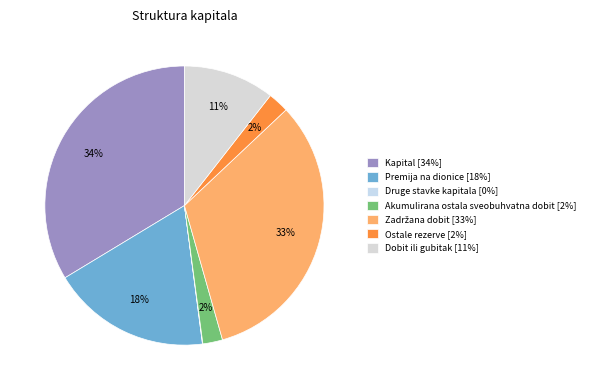

Is it true that Dobit ili gubitak is 16% of the pie?

False